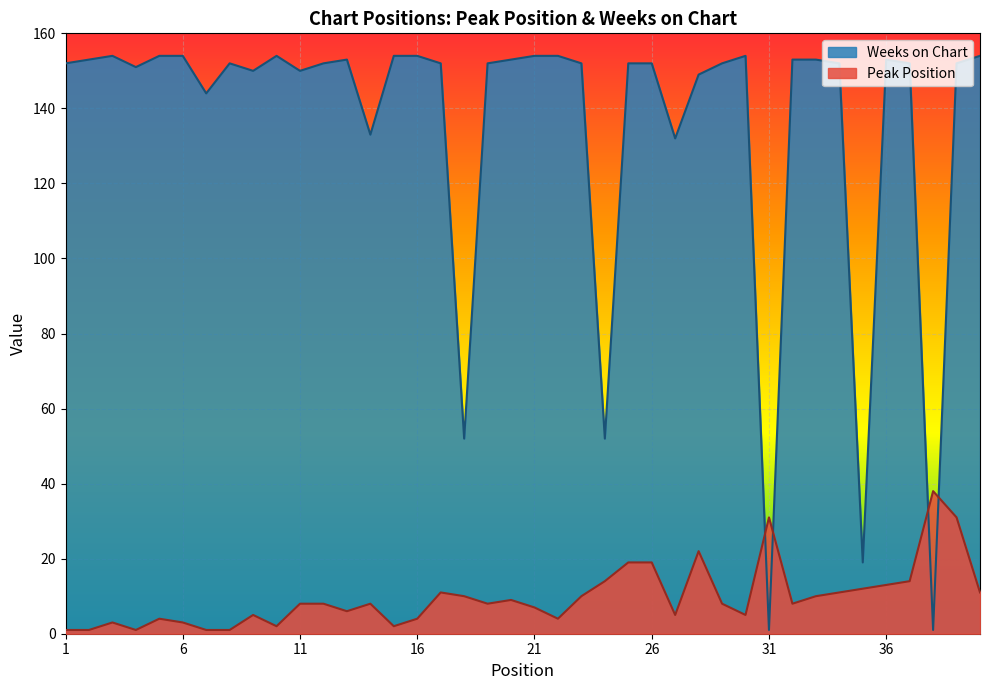

Where is the first local minimum for Weeks on Chart?

4